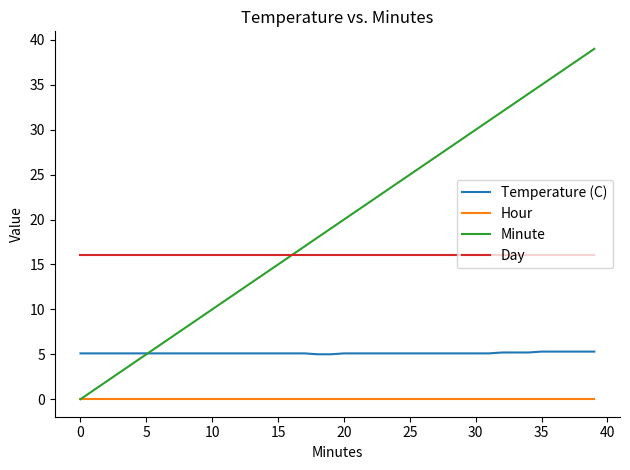

At how many categories does at least one series exceed 1?

40